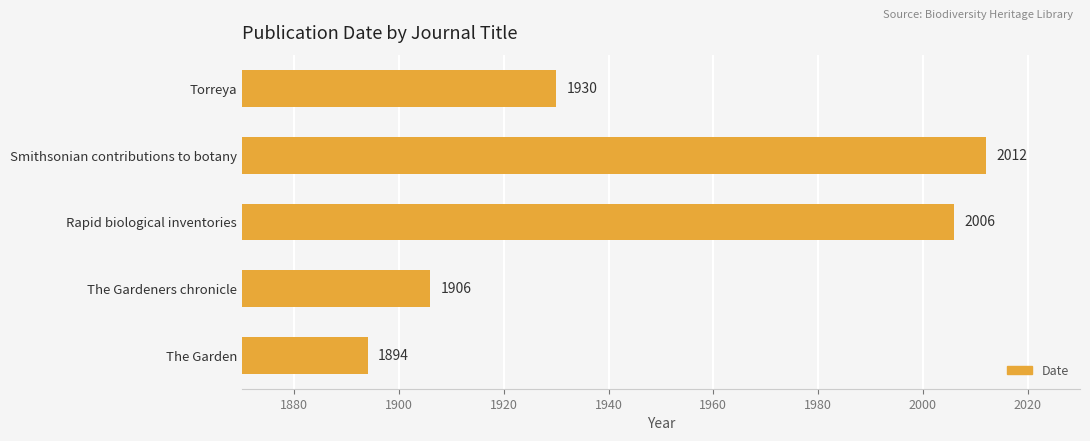

Rank the categories by value from highest to lowest.

Smithsonian contributions to botany, Rapid biological inventories, Torreya, The Gardeners chronicle, The Garden